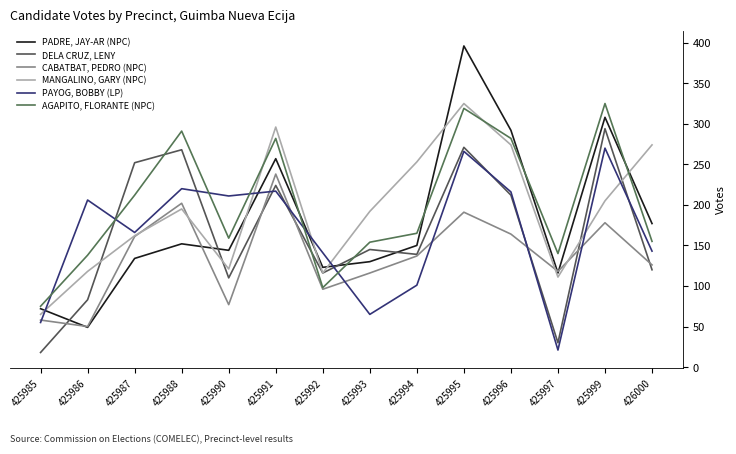

At which category is the sum across all series the highest?

425995